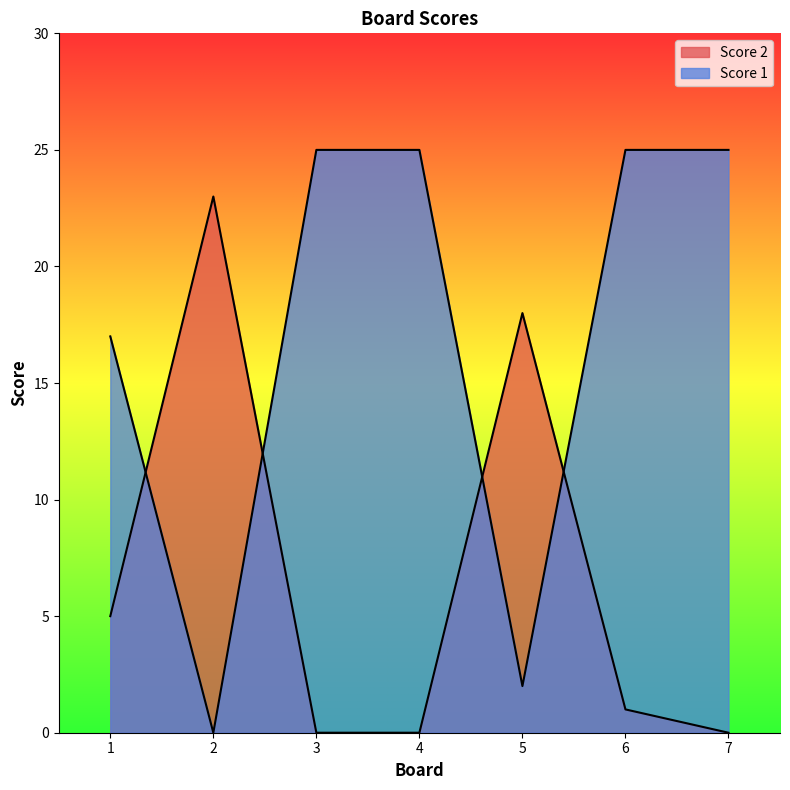

At 3, list the series in order from largest to smallest.

Score 1, Score 2